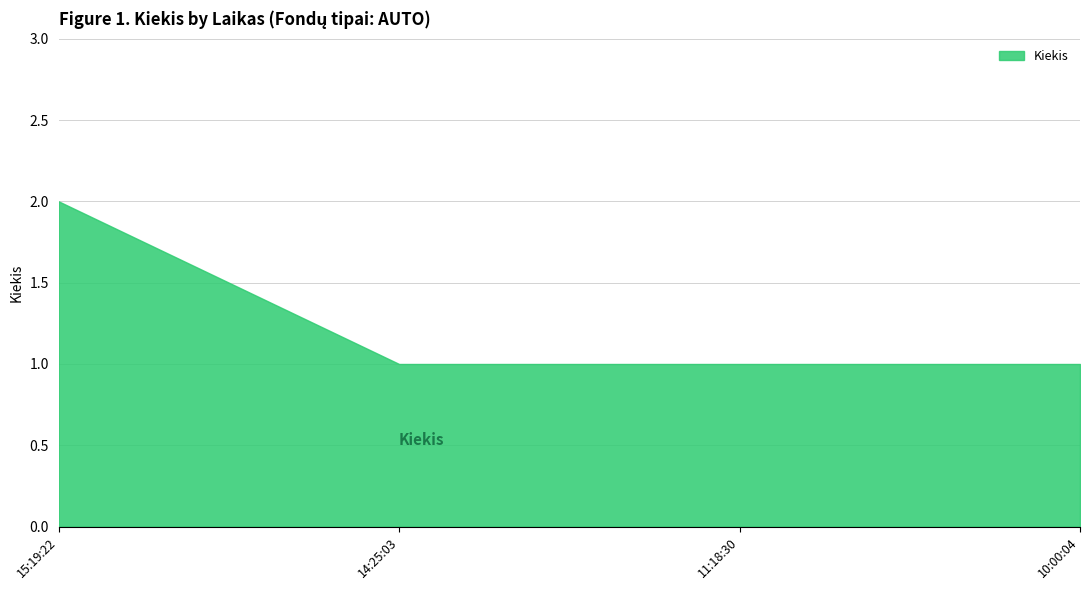

Reading left to right, extract all data points from this chart.

2	1	1	1